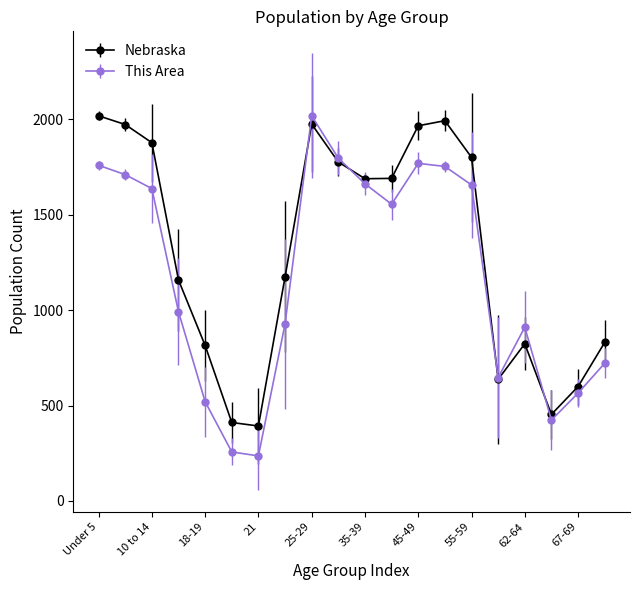

What is the sum of all This Area values?

23502.0